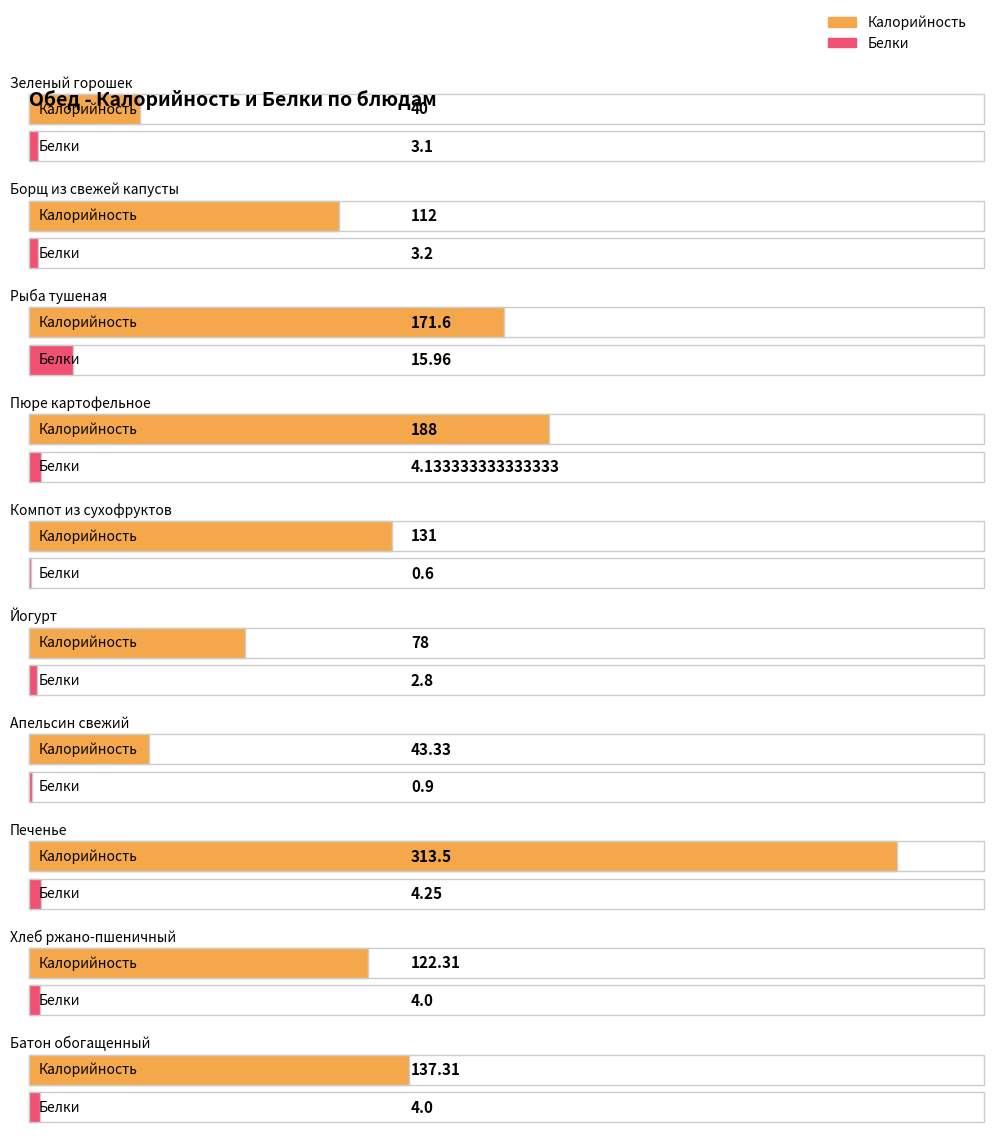

What position from the left is Зеленый горошек?

1